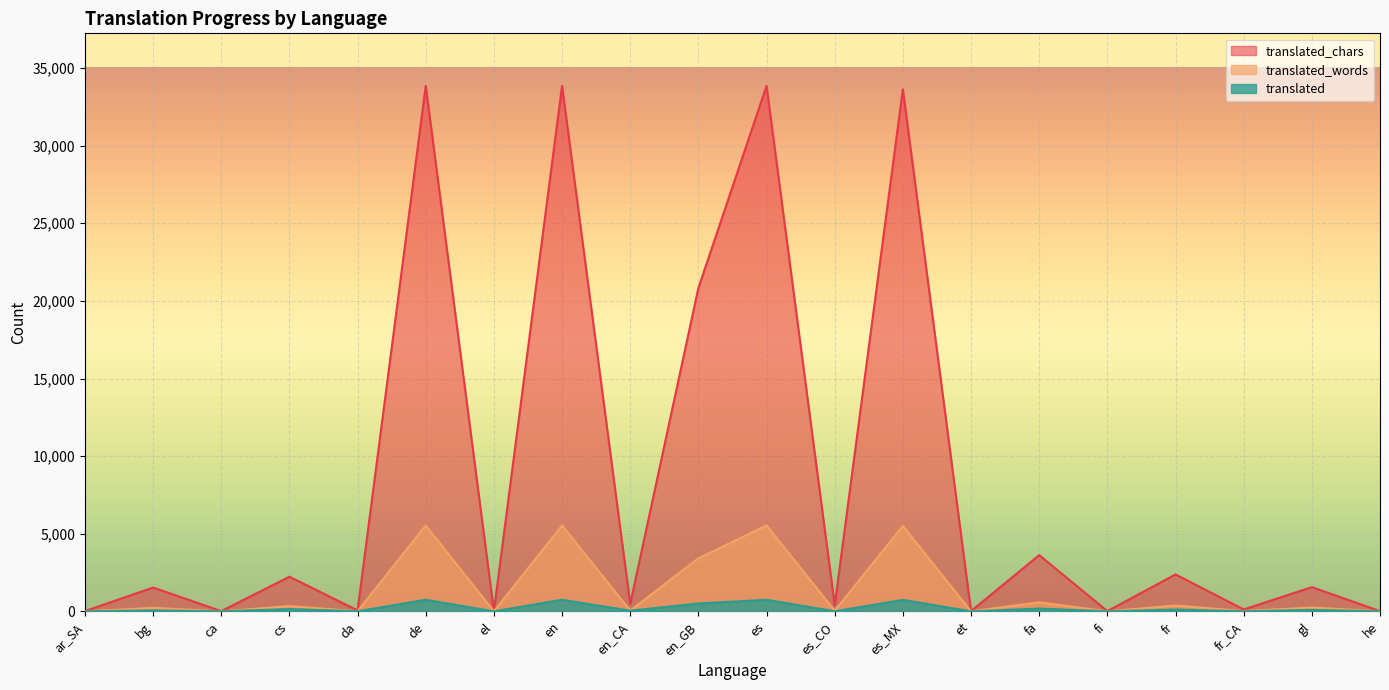

Which has a higher value, es_MX or bg?

es_MX